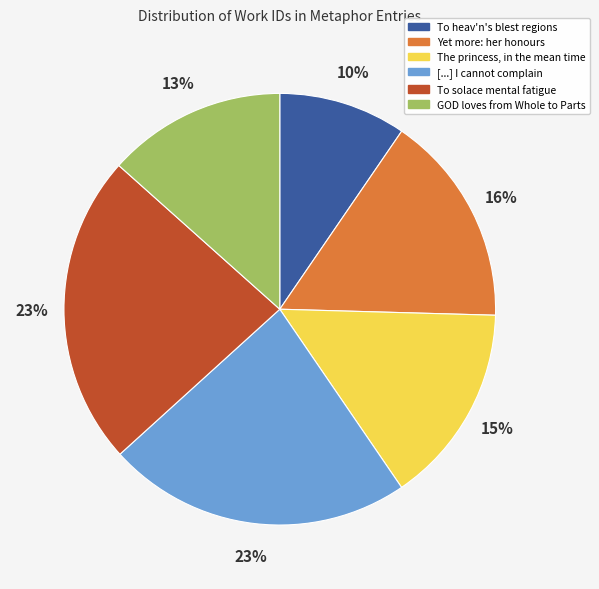

How many segments does this pie chart have?

6